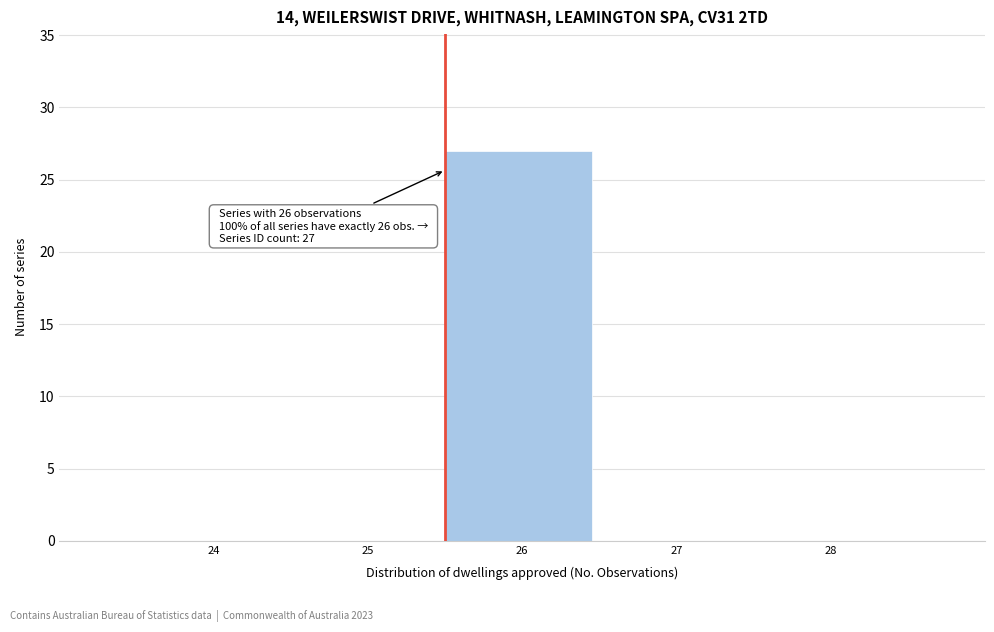

Reading right to left, what are all the values shown in this chart?

28=0	27=0	26=27	25=0	24=0